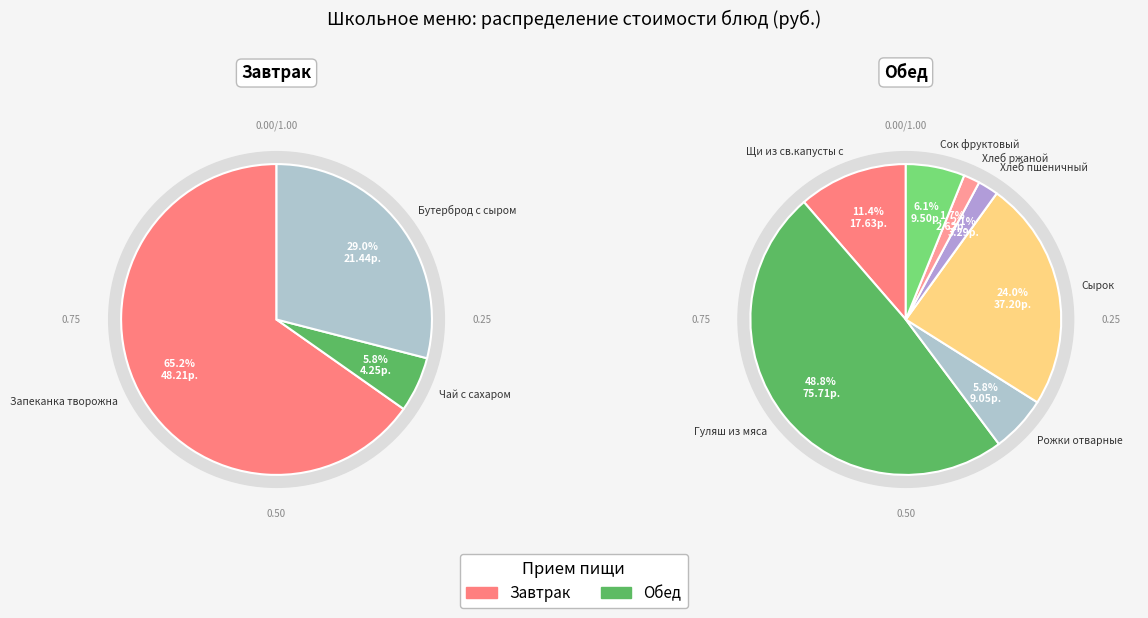

True or false: Сырок accounts for 16% of the total.

True